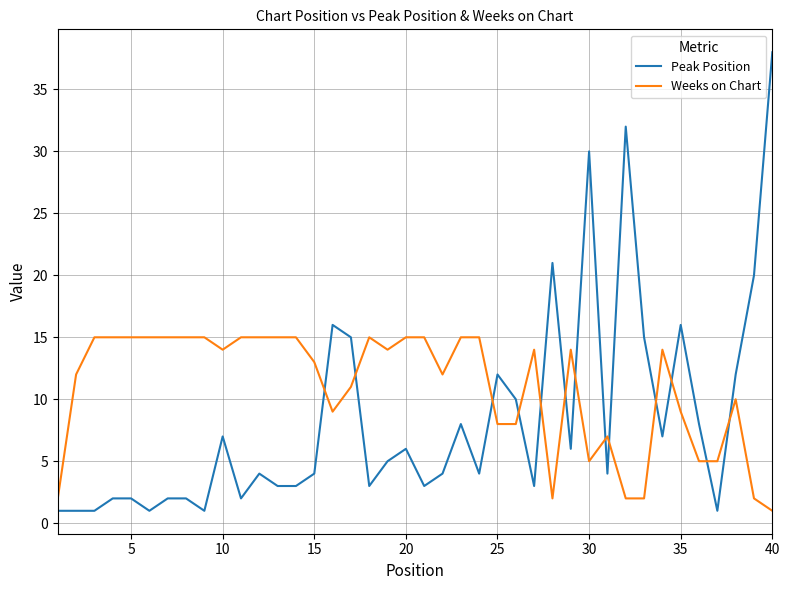

Which series has the largest range (max minus min)?

Peak Position